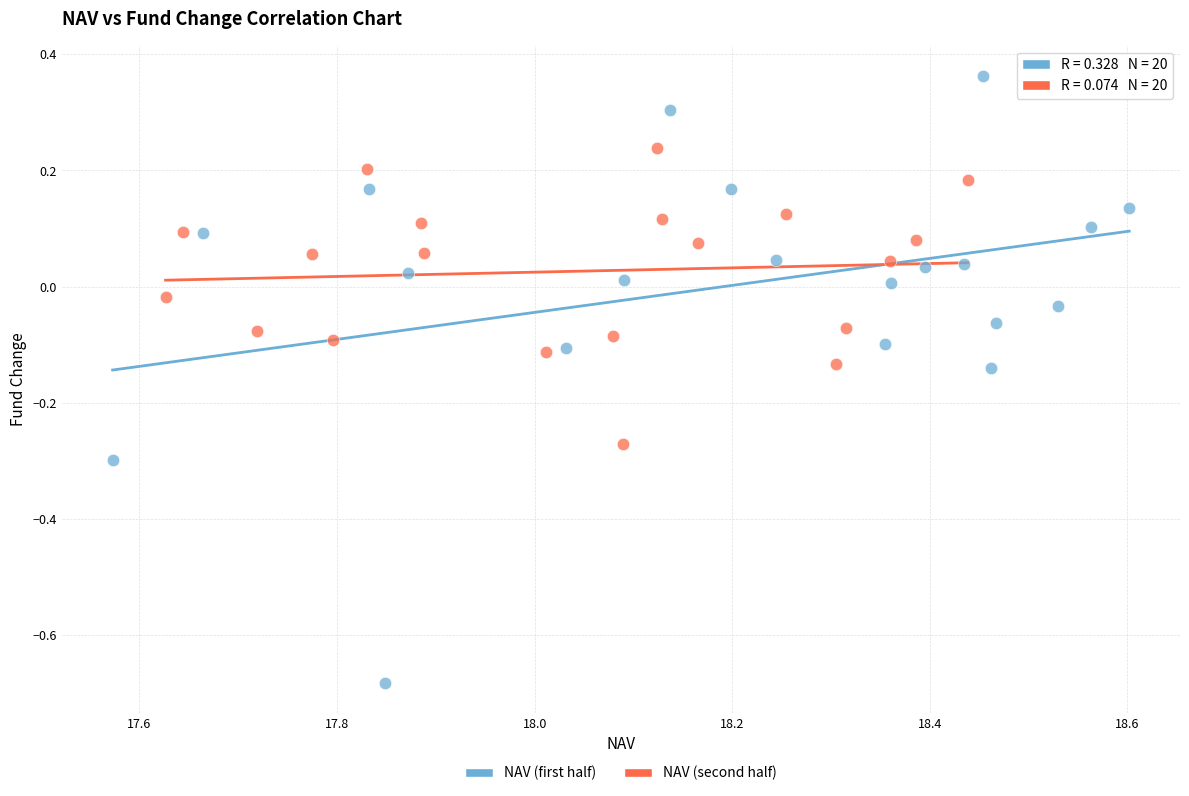

Which series reaches the minimum Y coordinate?

NAV (first half)